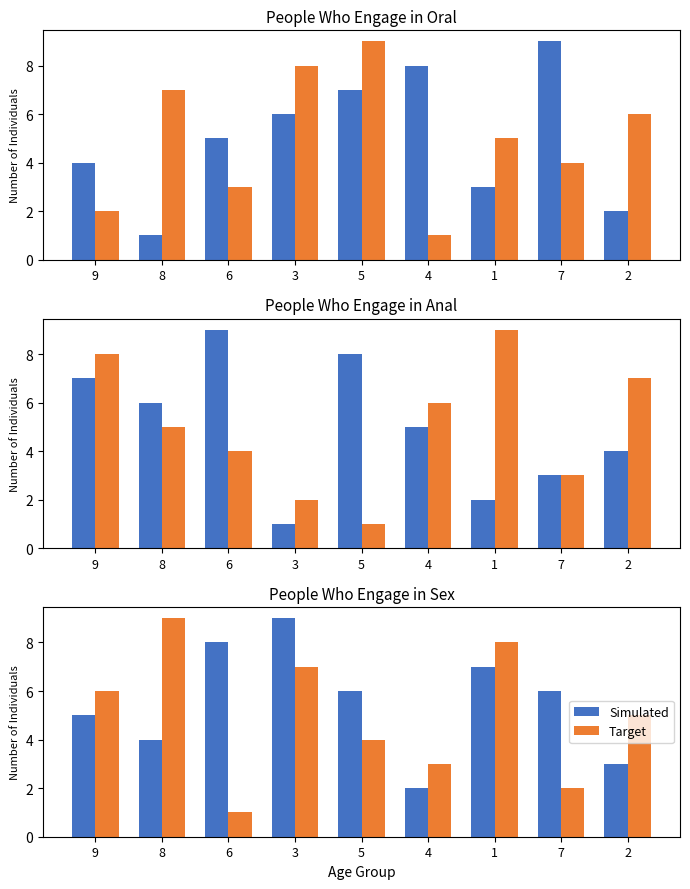

Which series has the largest range (max minus min)?

Target